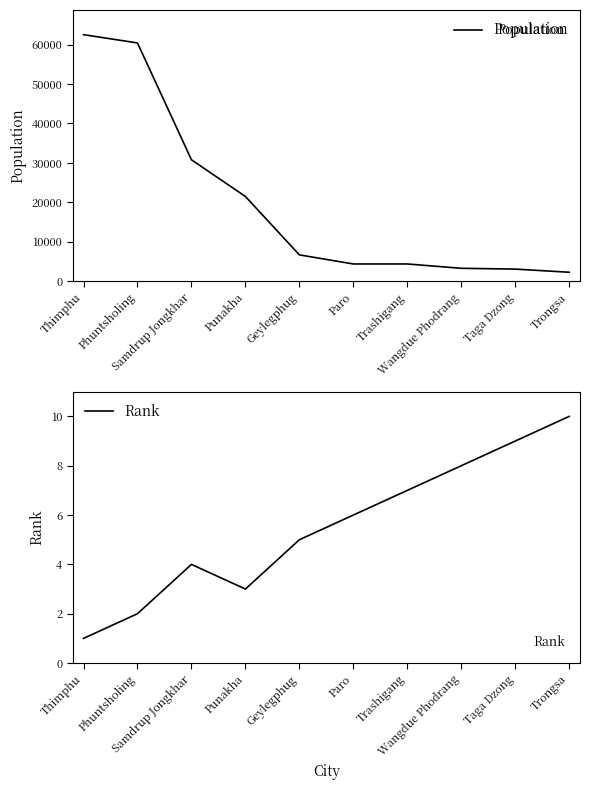

How many interior local peaks does the Rank series have?

1